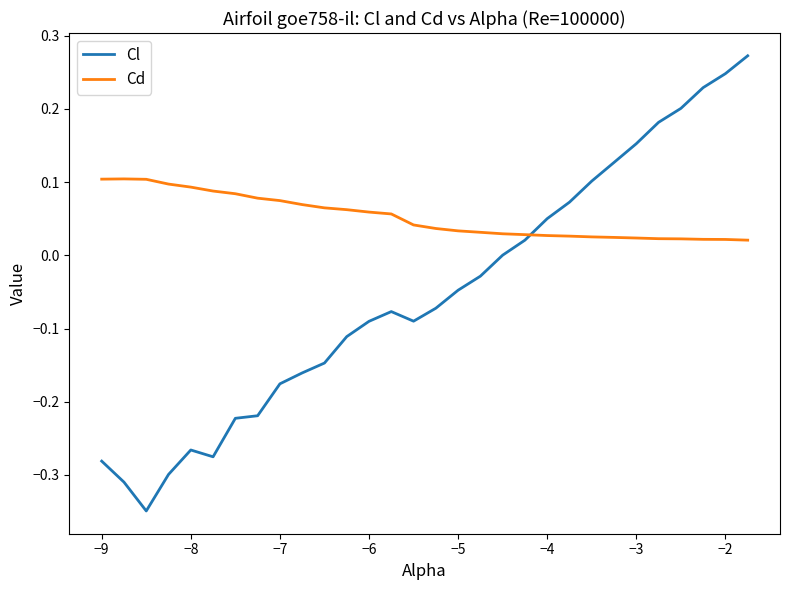

What is the difference between the maximum and minimum values in the Cl series?

0.6